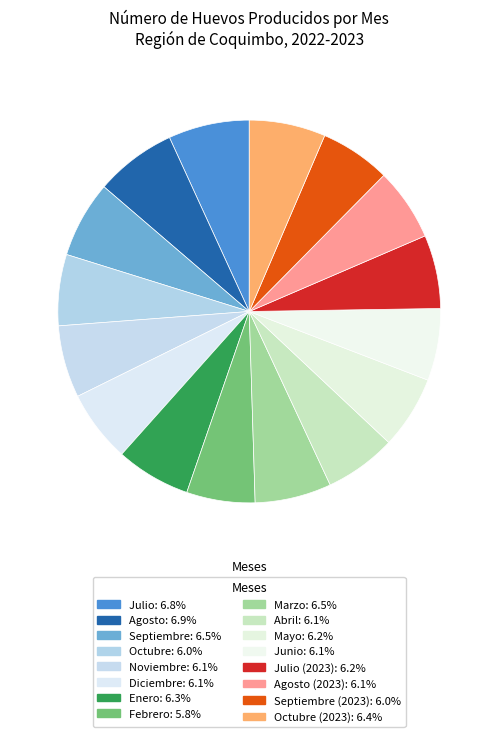

Rank the categories by value from highest to lowest.

Agosto, Julio, Septiembre, Marzo, Octubre (2023), Enero, Julio (2023), Mayo, Agosto (2023), Noviembre, Diciembre, Junio, Abril, Octubre, Septiembre (2023), Febrero